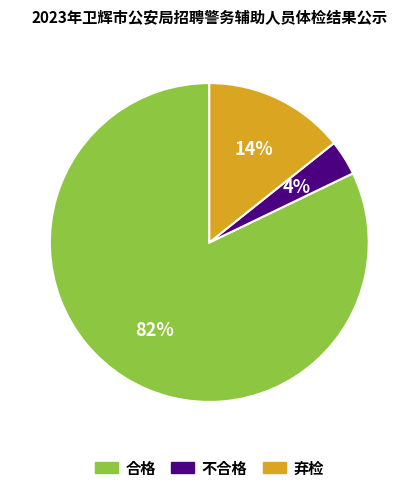

To the nearest percent, what is the combined percentage of 不合格 and 合格?

86%